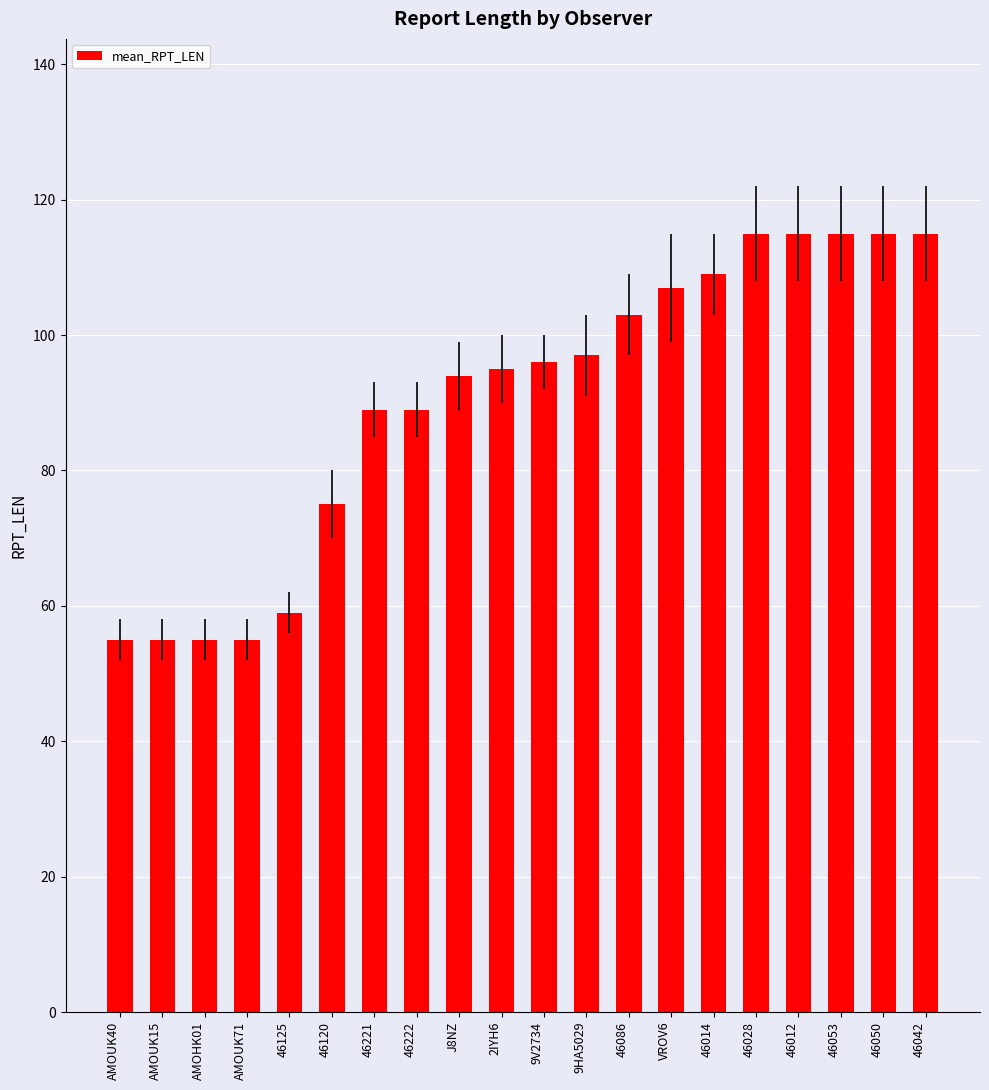

How many values are between 75 and 115?

15